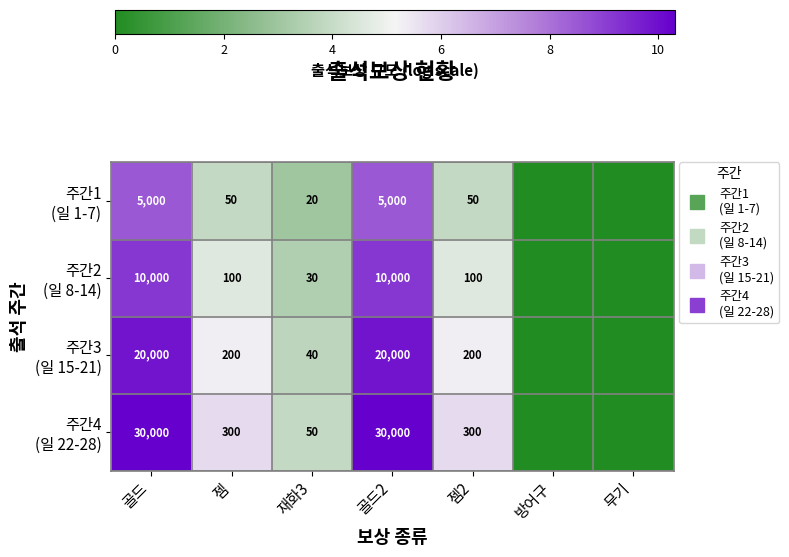

Which category has the lowest value in the 주간3 (일 15-21) series?

방어구